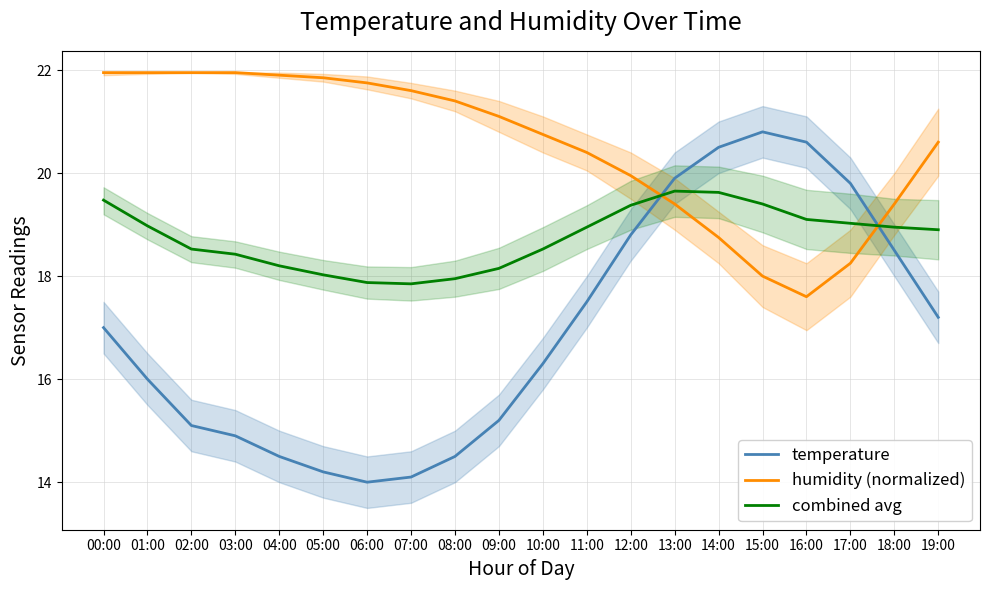

Rank the series by their average value, from highest to lowest.

humidity (normalized), combined avg, temperature